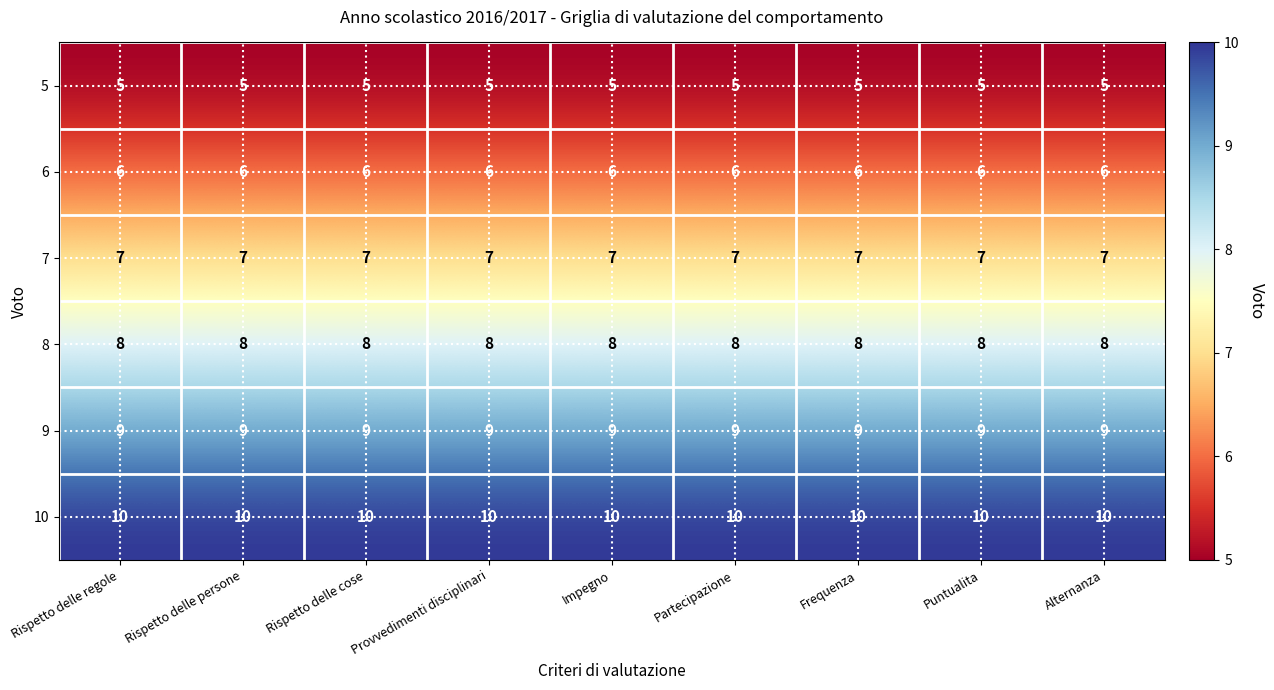

What is the sum of all 5 values?

45